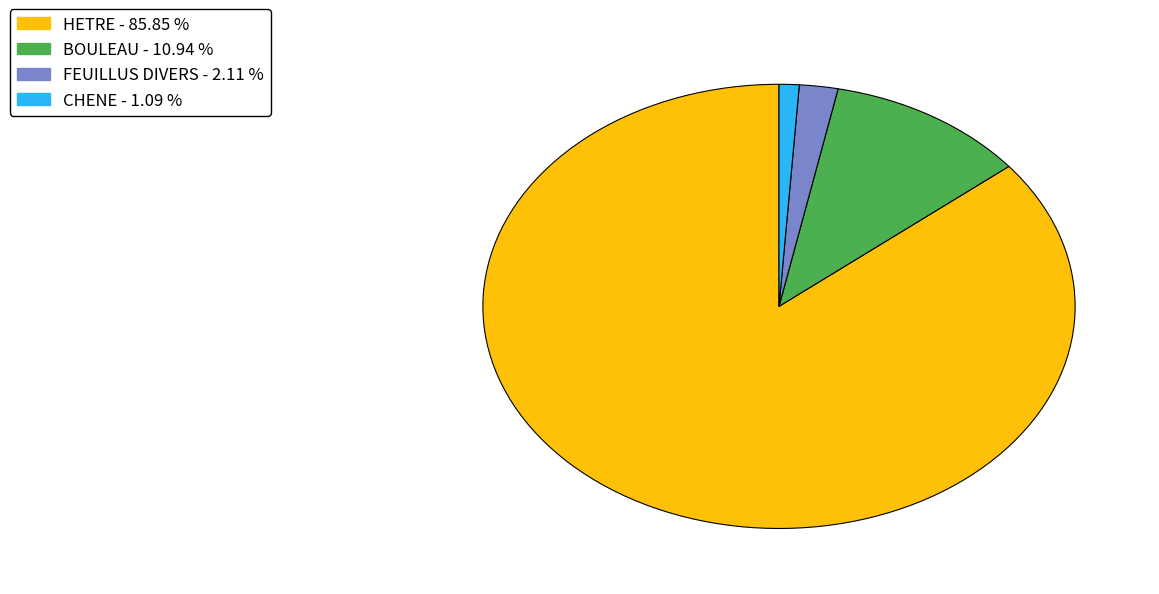

Is it true that BOULEAU is 11% of the pie?

True